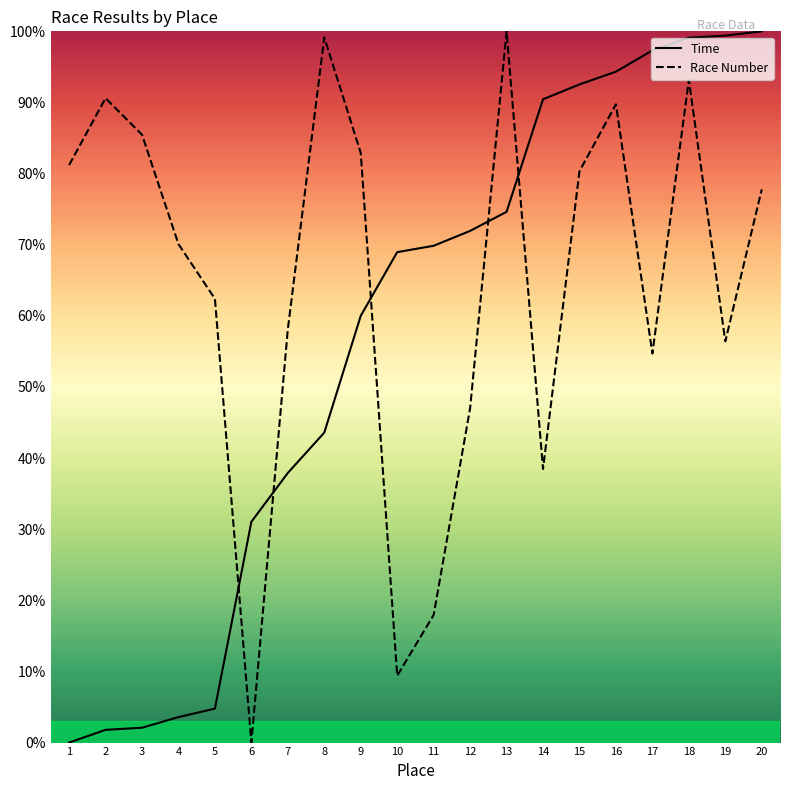

Read the Race Number value at 1.

81.2